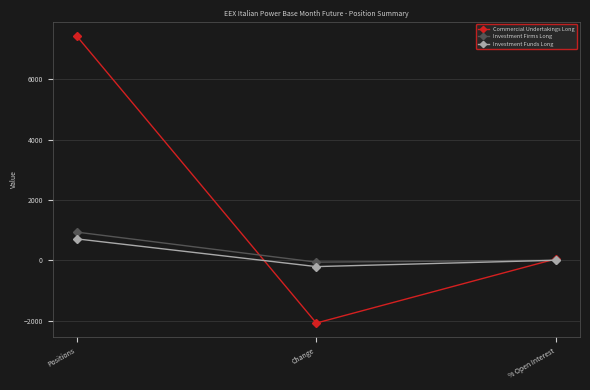

Rank the categories by Investment Funds Long value from lowest to highest.

Change, % Open Interest, Positions